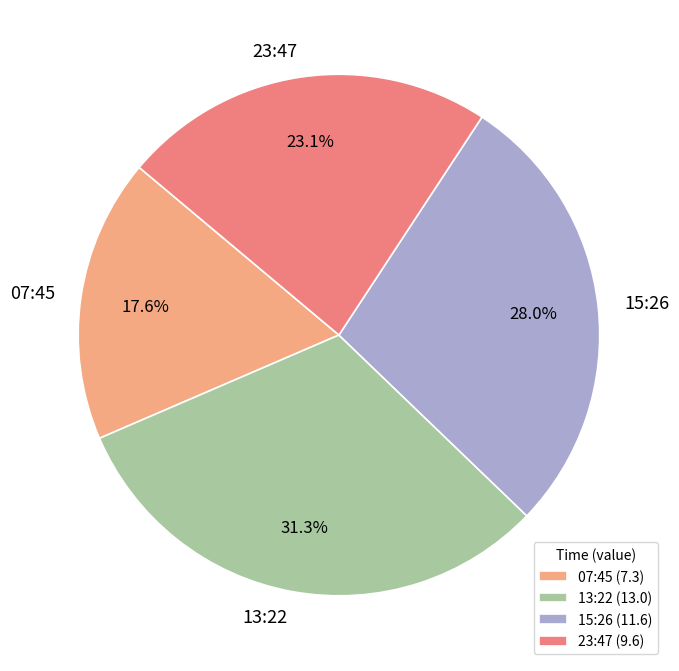

To the nearest percent, what is the difference between the largest and smallest slice percentages?

14%